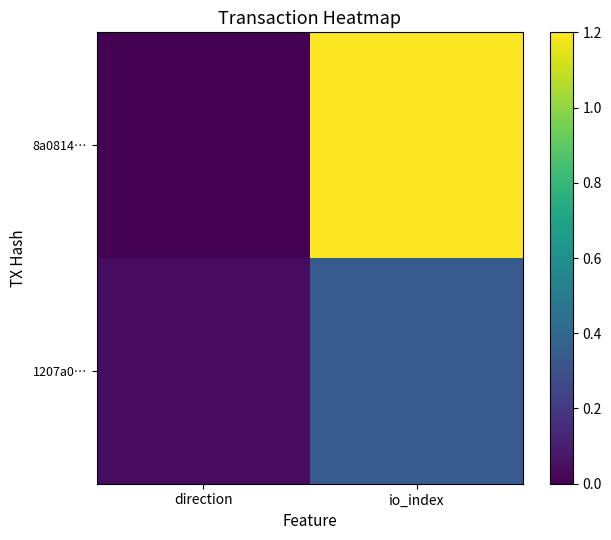

Between direction and io_index, which series saw the biggest shift?

8a0814…